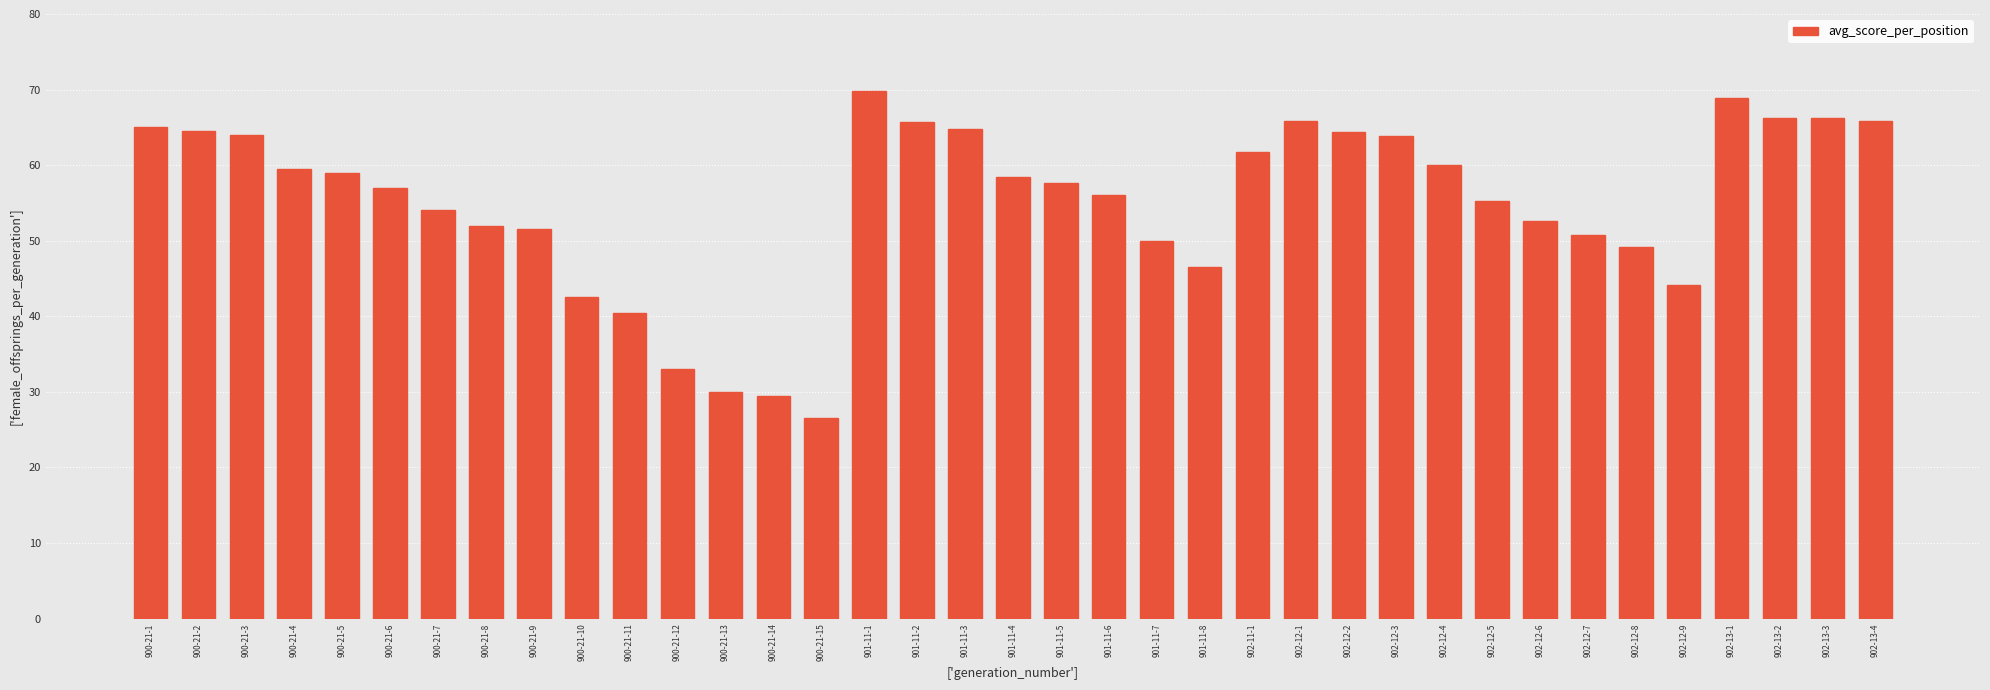

Is it true that the value at 900-21-2 is 64.5?

True